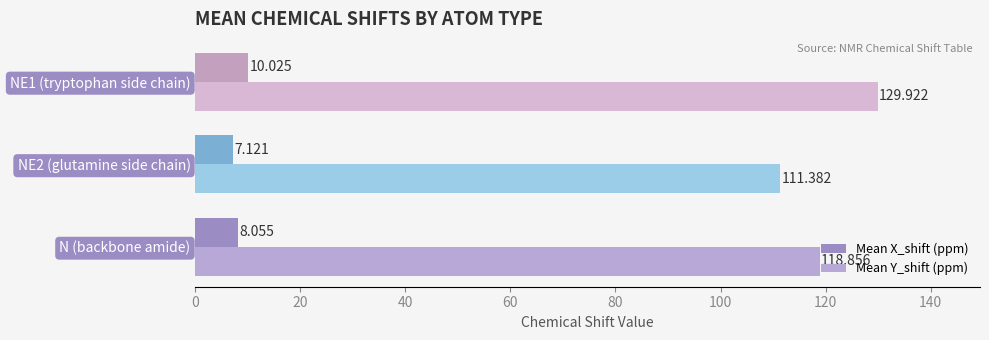

How many values in the Mean X_shift (ppm) series are below 8?

1